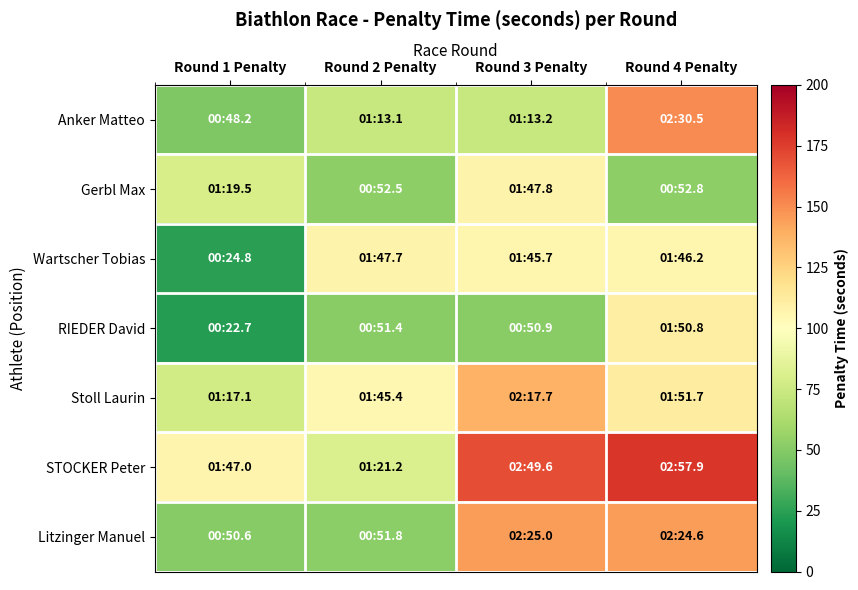

Between Round 1 Penalty and Round 4 Penalty, which series saw the biggest shift?

Anker Matteo